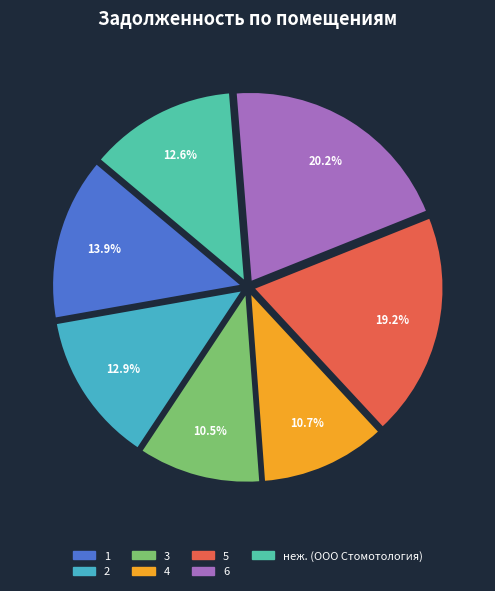

How many segments does this pie chart have?

7